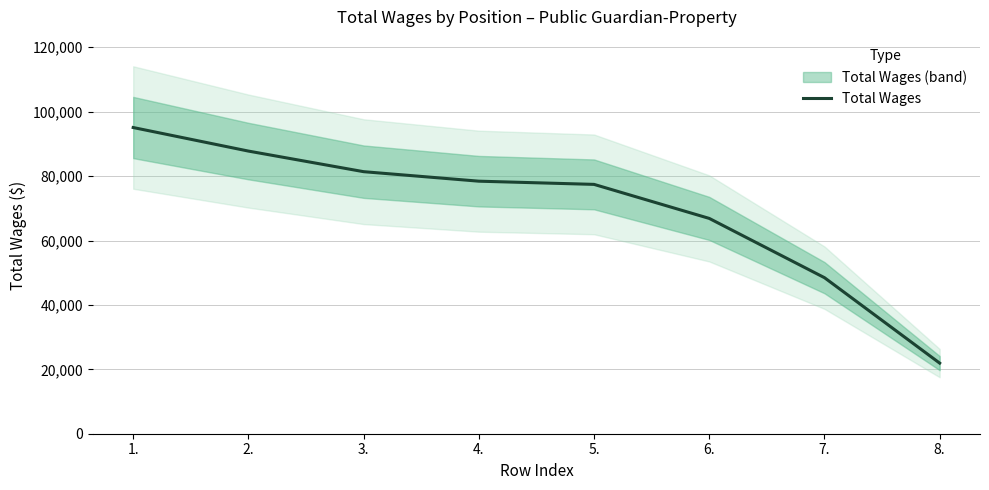

How many data points are less than 78422?

4